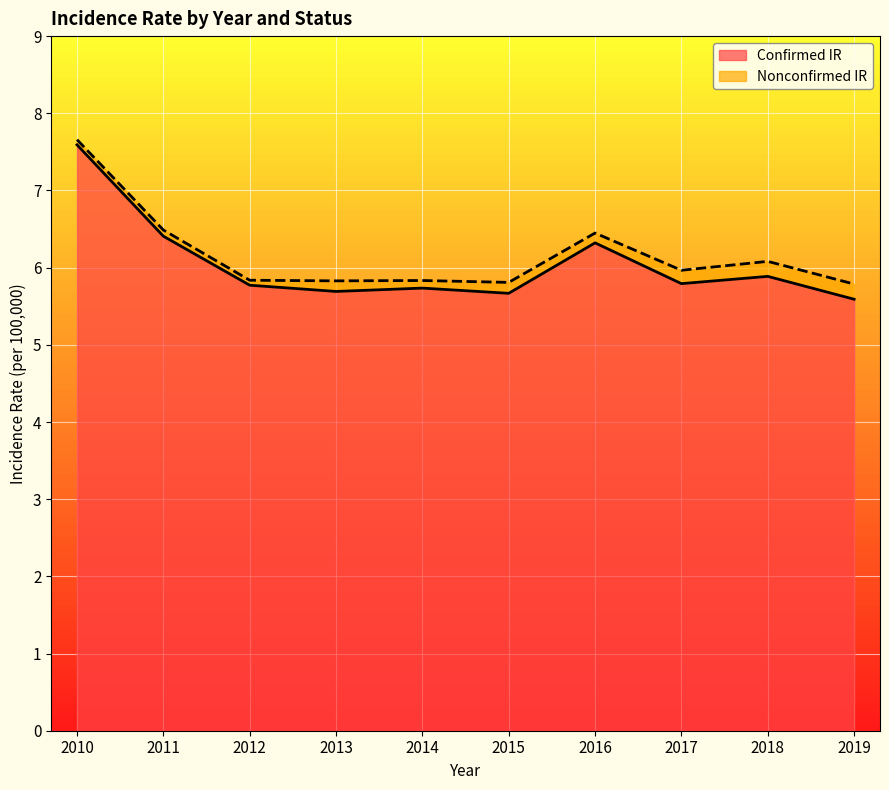

True or false: the data shows 7.6 at 2010.

True